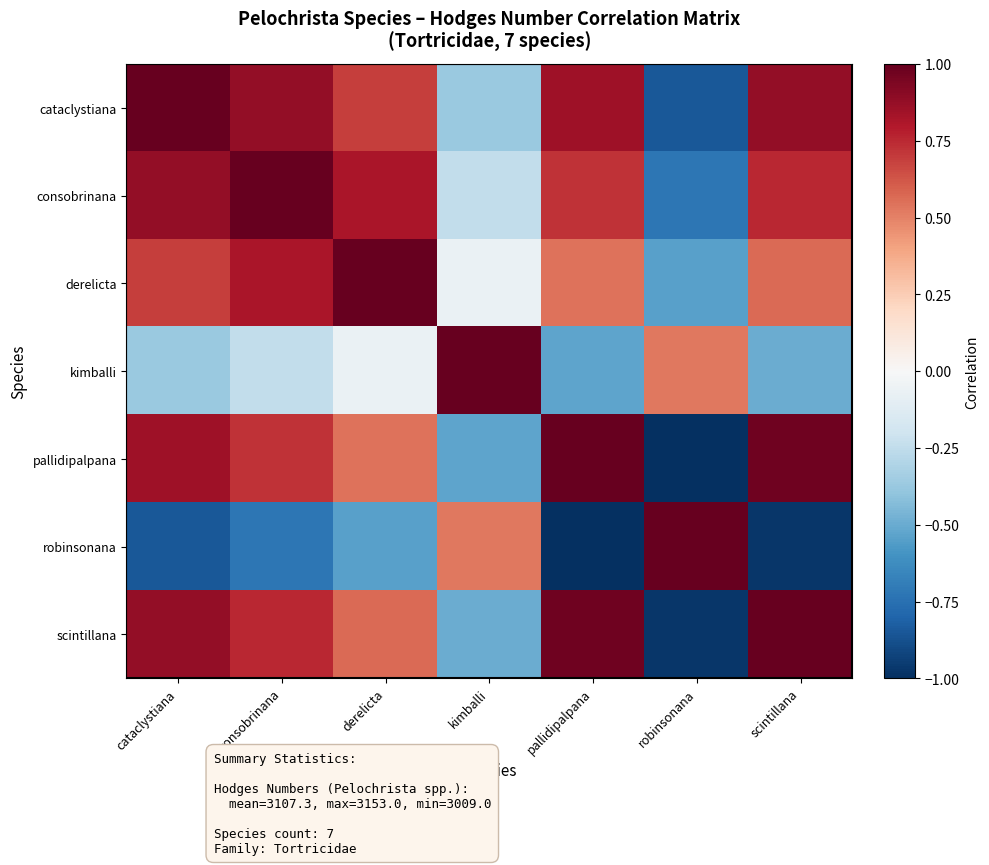

At kimballi, list the series in order from smallest to largest.

pallidipalpana, scintillana, cataclystiana, consobrinana, derelicta, robinsonana, kimballi